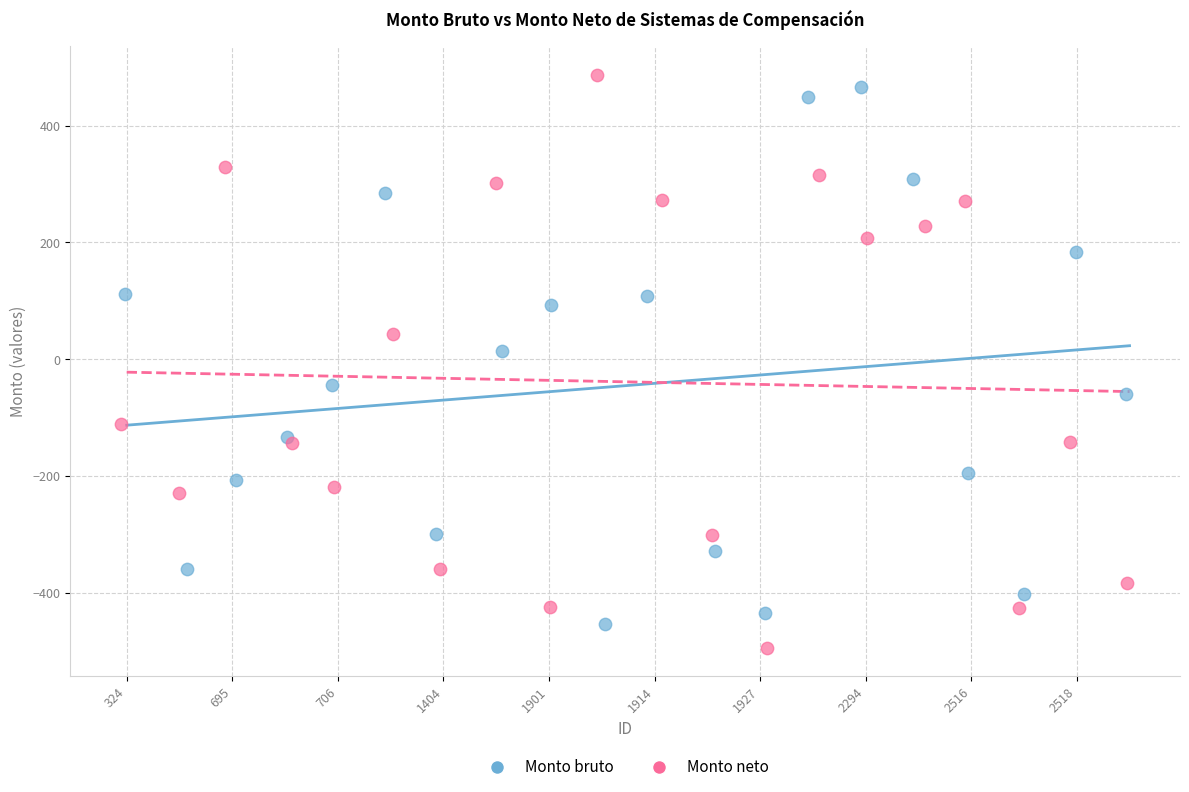

Which series reaches the minimum Y coordinate?

Monto neto